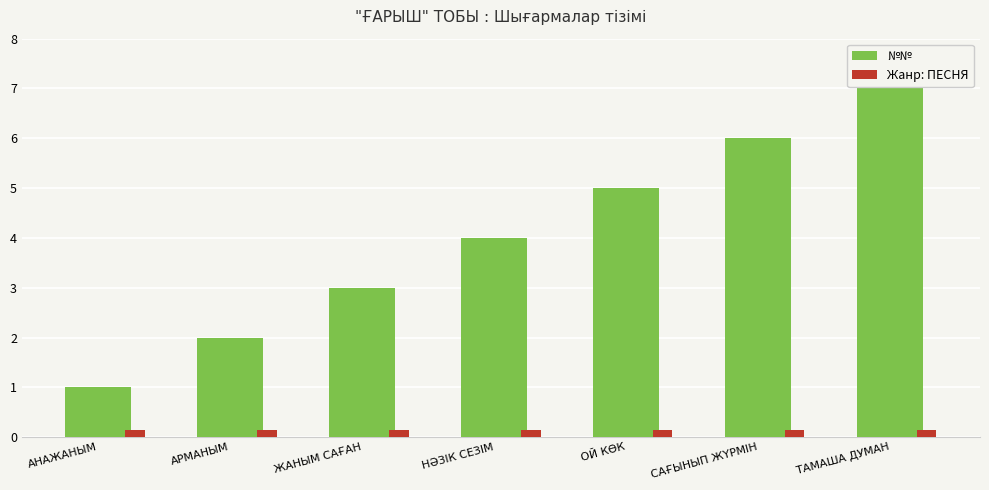

Rank the series by their average value, from lowest to highest.

Жанр: ПЕСНЯ, №№